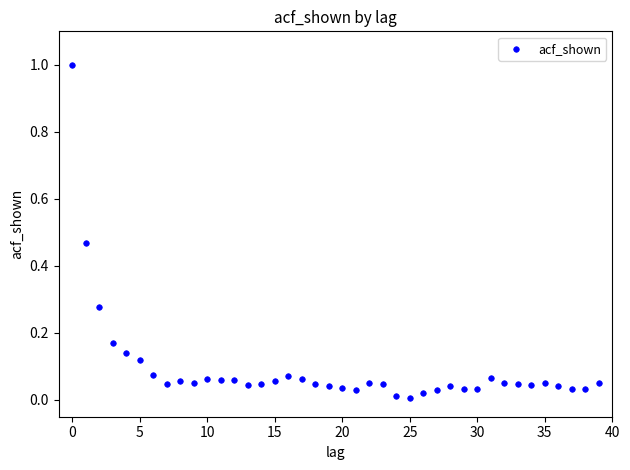

What is the range of Y values (max minus min)?

1.0